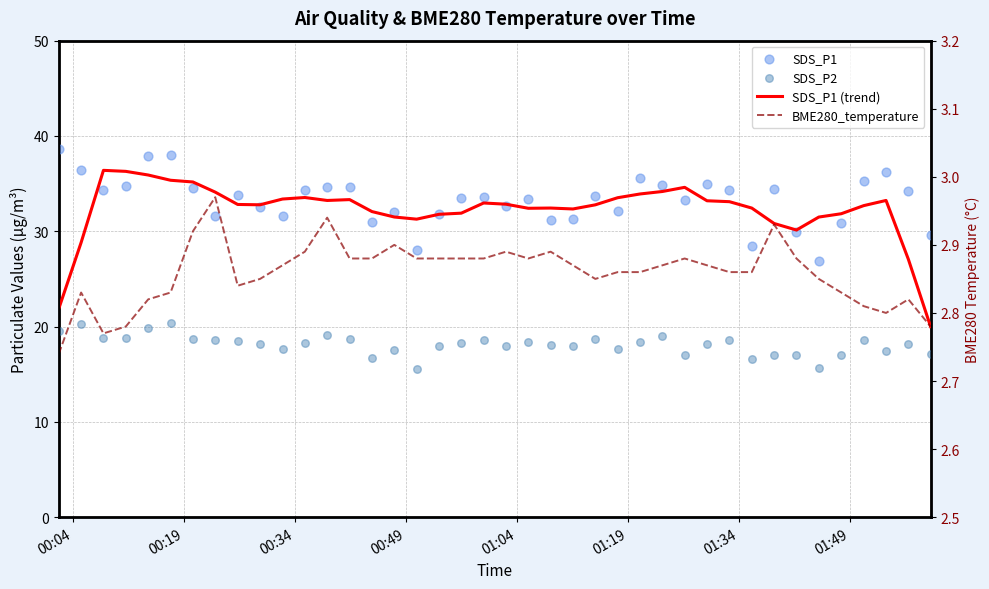

Which series has the largest Y range (max minus min)?

SDS_P1 (trend)